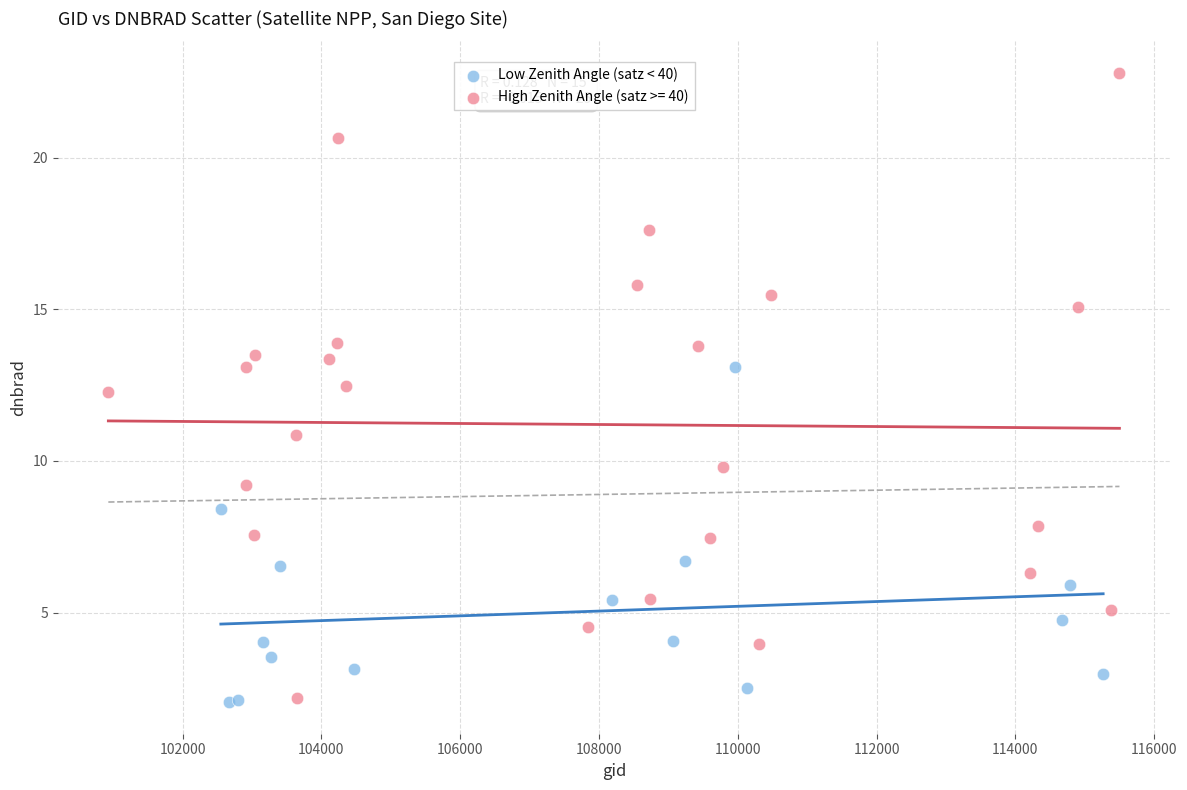

Which series contains the highest Y value?

High Zenith Angle (satz >= 40)